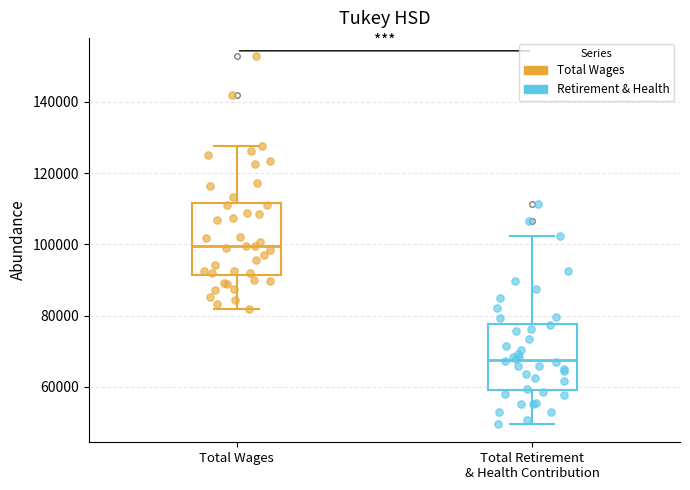

Reading left to right, transcribe this box plot: for each box, give where its median line is, the range the box spans, and where its two whiskers end, as read against the y-axis. The values are not printed on the chart, so give them approximately, as read against the axis.

Total Wages: median 100000, box 92000 to 112000, whiskers 82000 to 128000
Total Retirement & Health Contribution: median 68000, box 60000 to 78000, whiskers 50000 to 102000